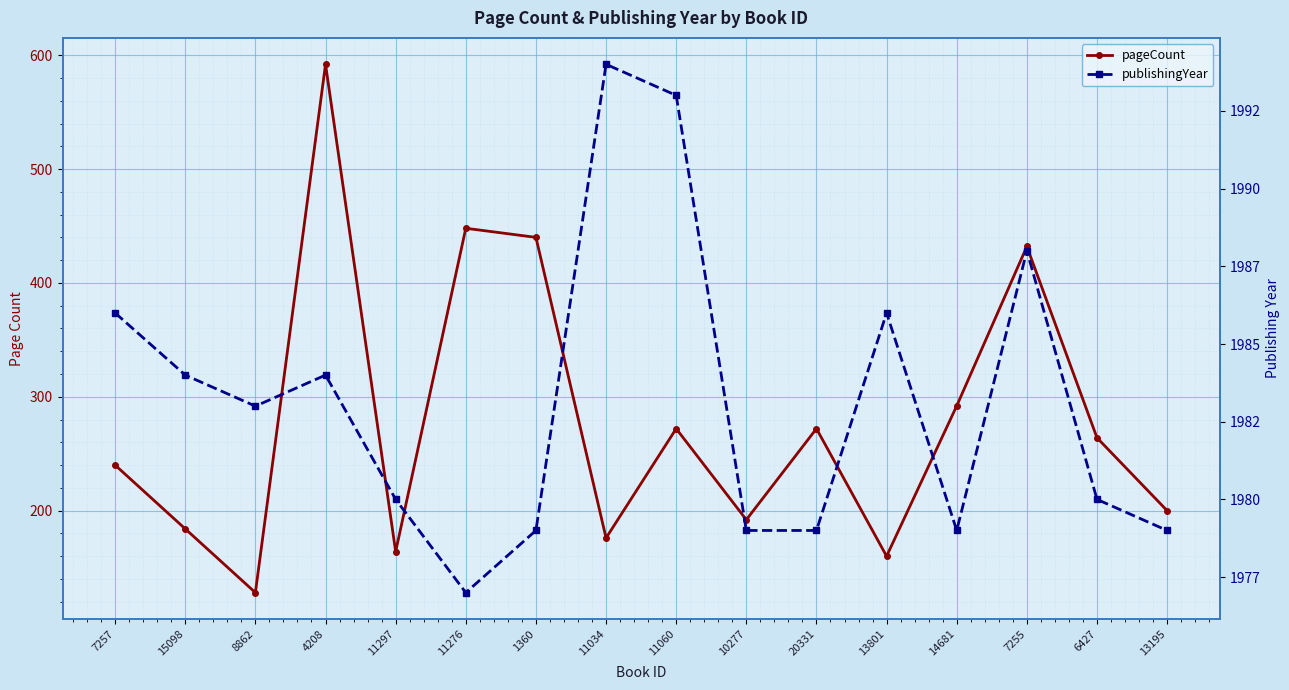

What are all the series names shown in the legend?

pageCount, publishingYear